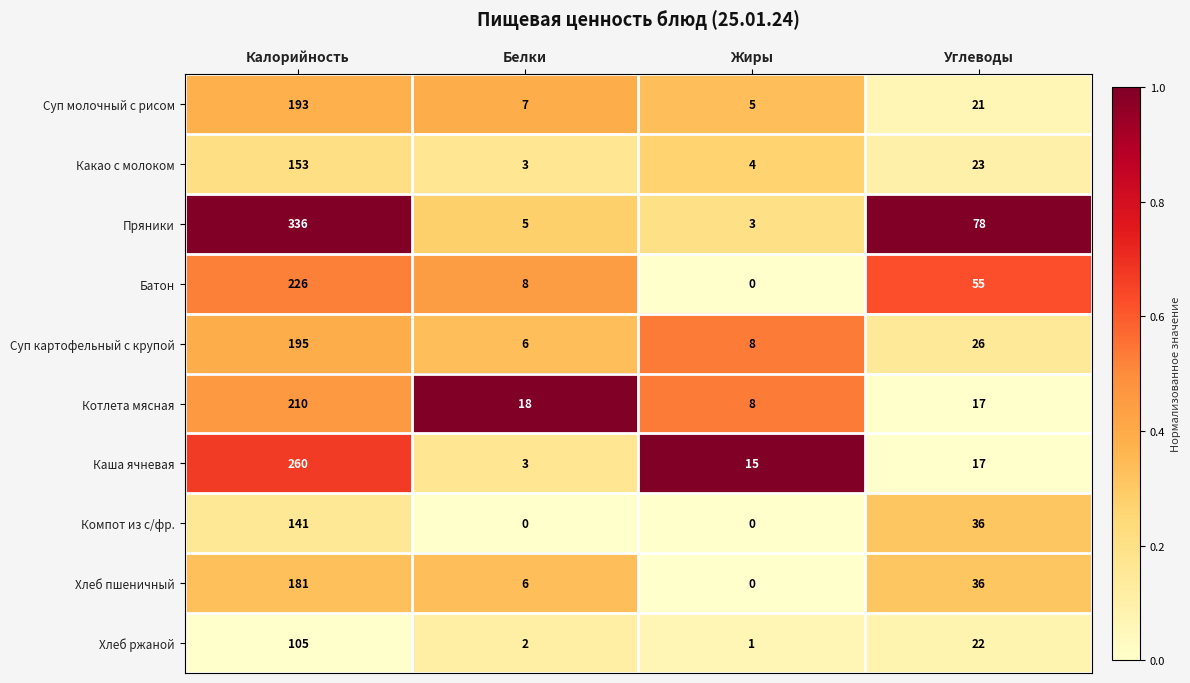

What is the difference between the maximum and minimum values in the Каша ячневая series?

257